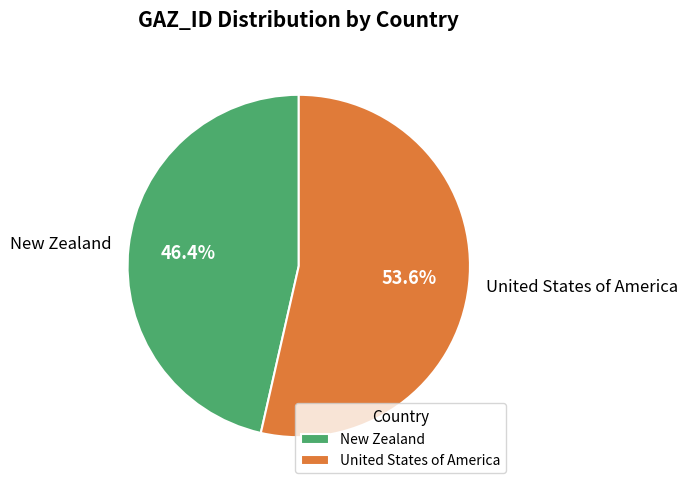

To the nearest percent, what is the average slice percentage?

50%